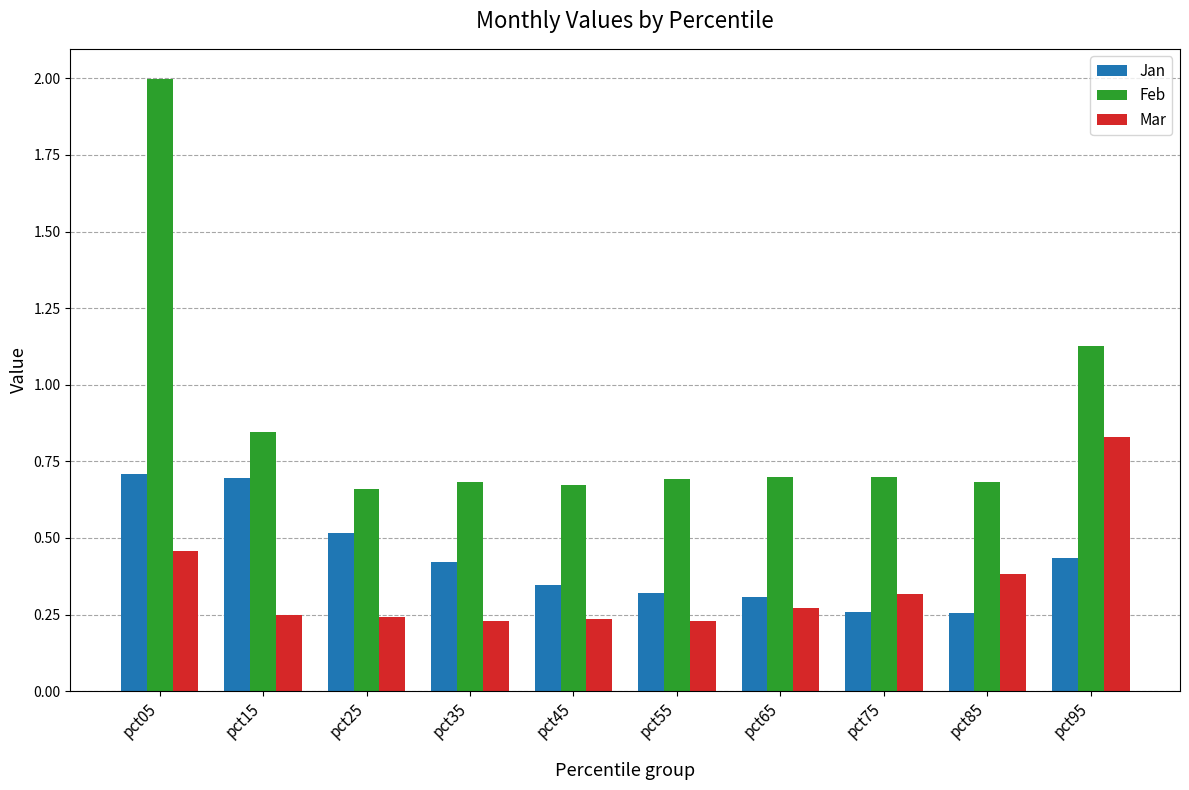

Which series has the widest spread of values?

Feb